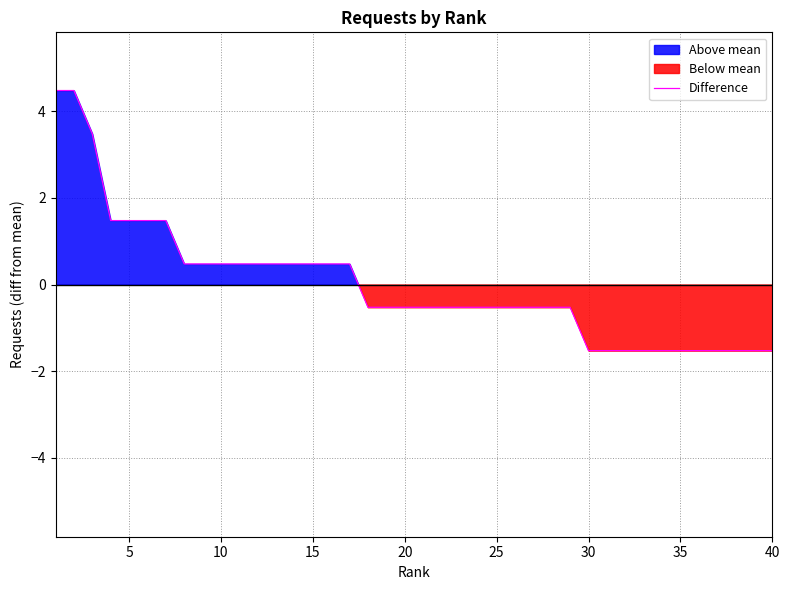

What is the highest value of the Difference series?

4.5